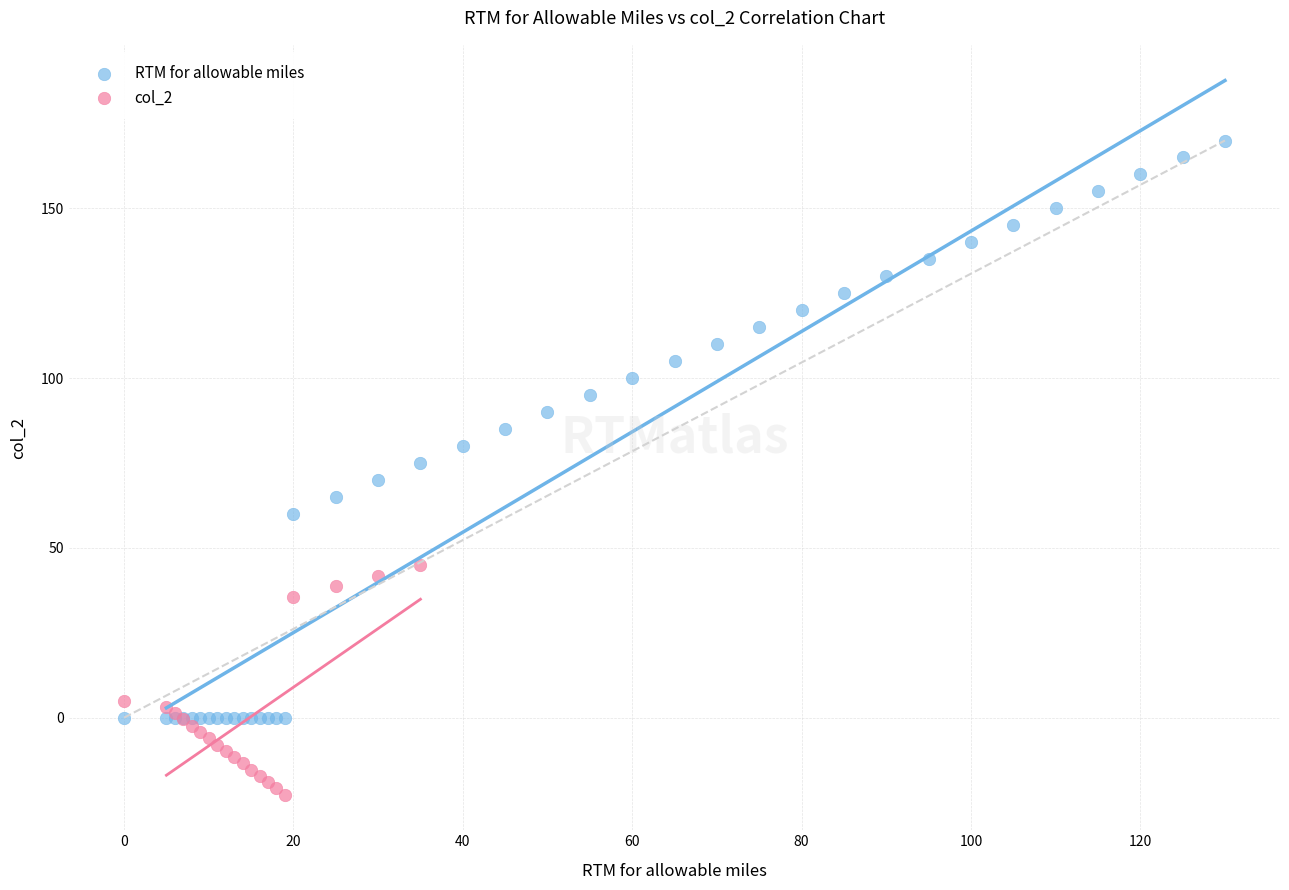

Which series has the widest spread of Y values?

RTM for allowable miles